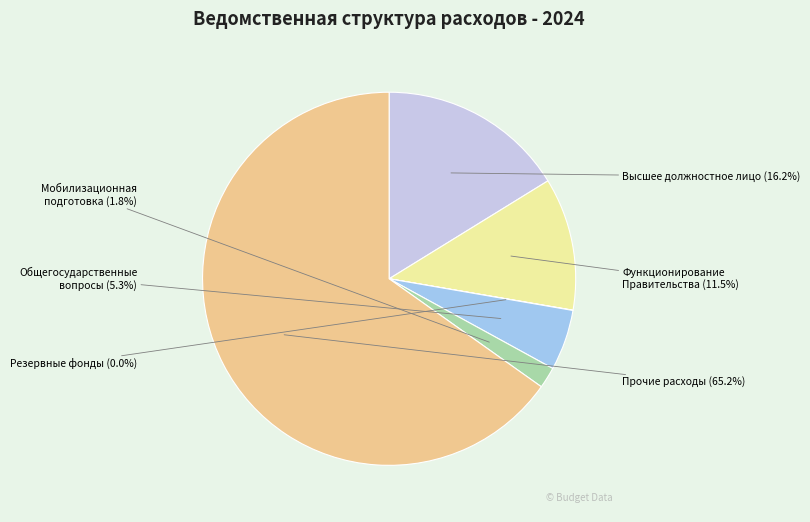

Is there a majority slice in this chart?

Yes